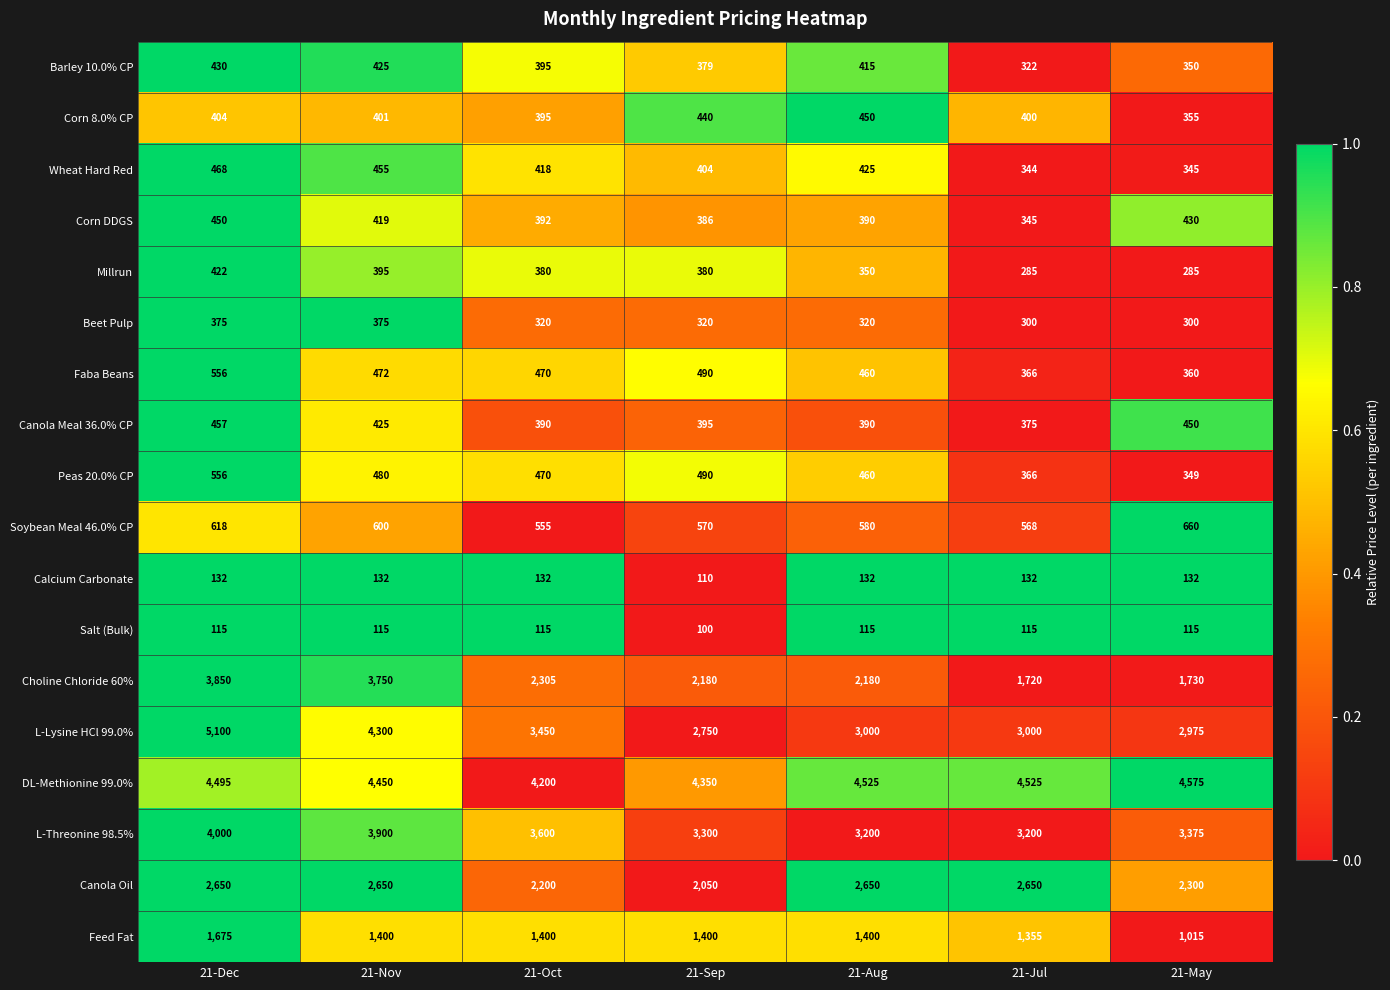

What is the sum of all L-Lysine HCl 99.0% values?

24575